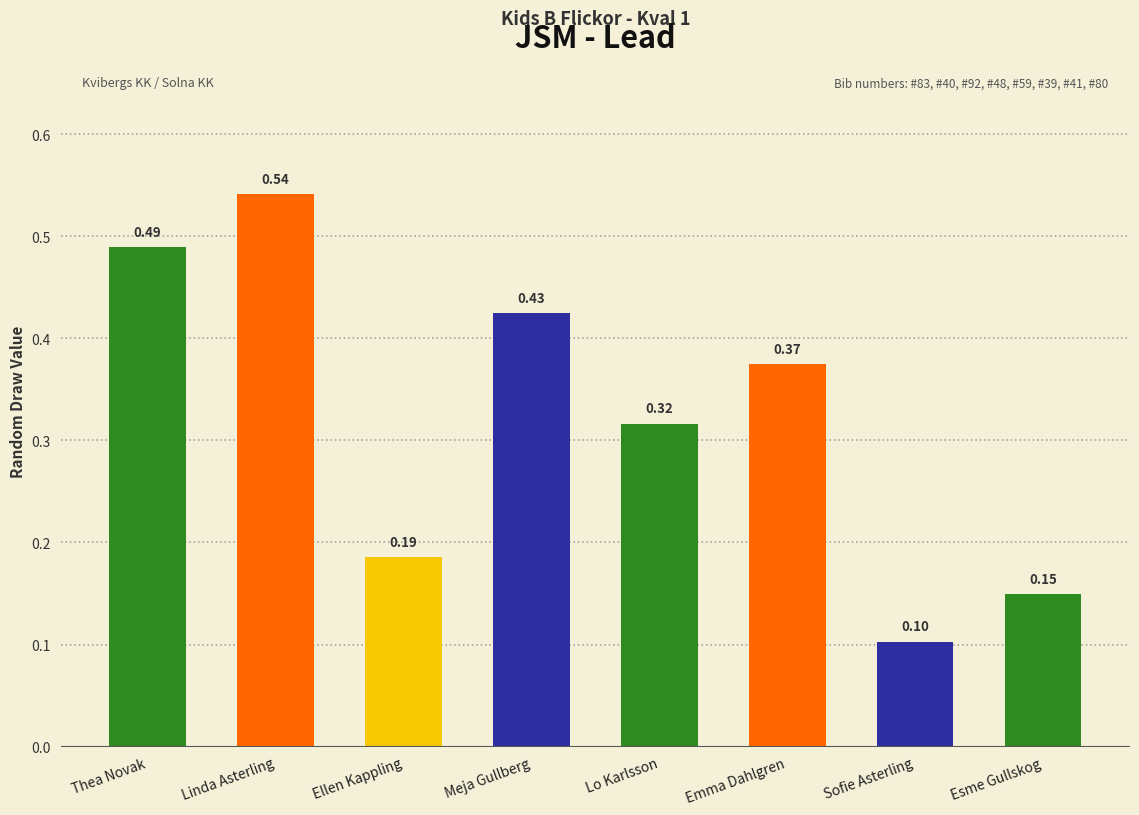

How many data points does each series have?

8